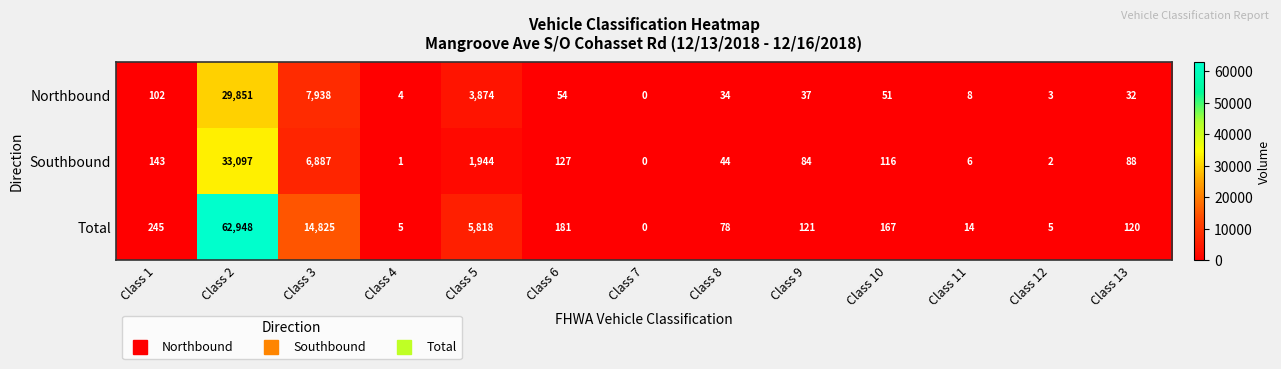

Which series has the largest total across all categories?

Total